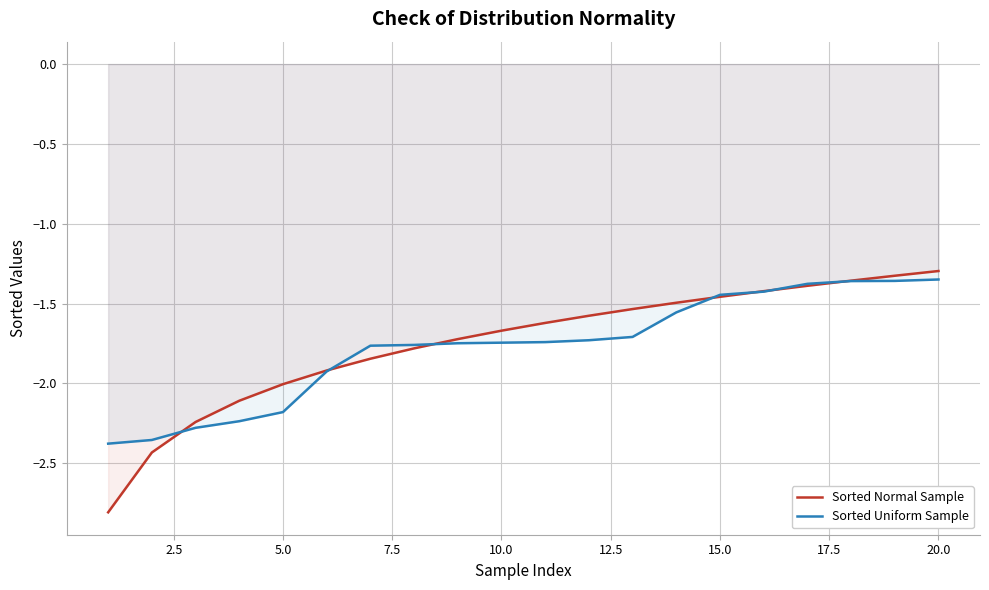

Is the value of Sorted Normal Sample at 5.0 greater than the value of Sorted Uniform Sample at 20.0?

No